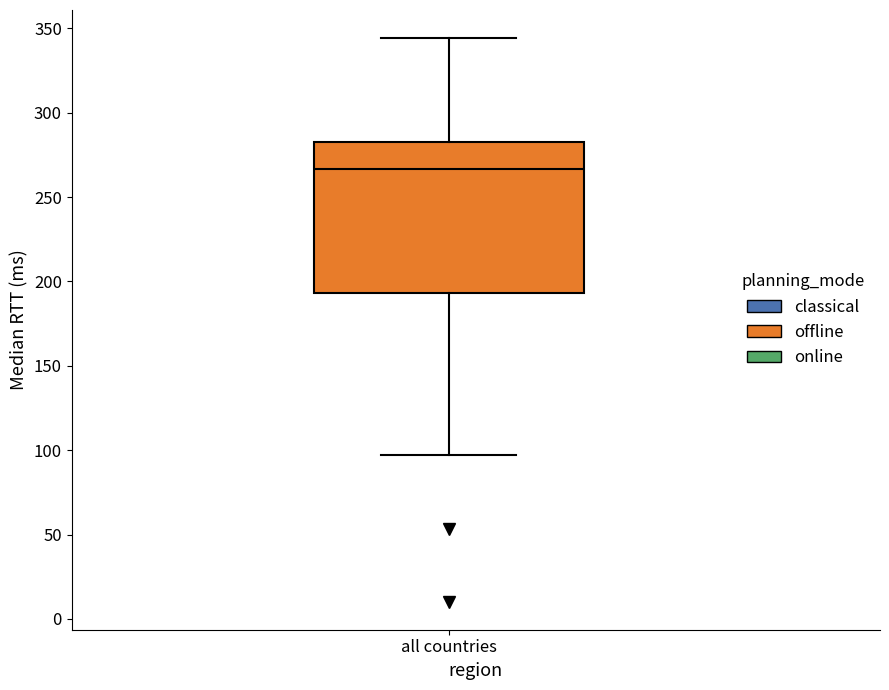

Transcribe this box plot: give where the median line is, the range the box spans, and where the two whiskers end, as read against the y-axis. The values are not printed on the chart, so give them approximately, as read against the axis.

median 265, box 195 to 285, whiskers 95 to 345